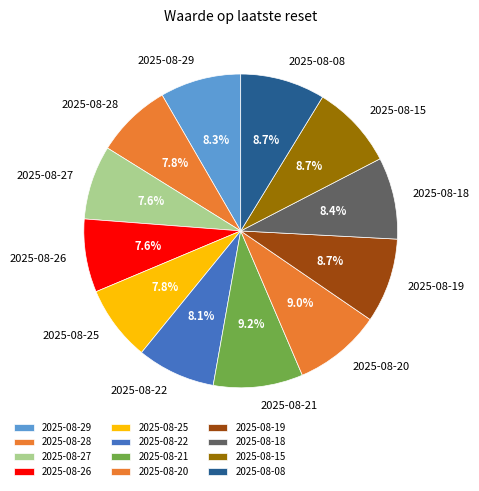

The 2025-08-18 slice represents 21% of the pie. True or false?

False